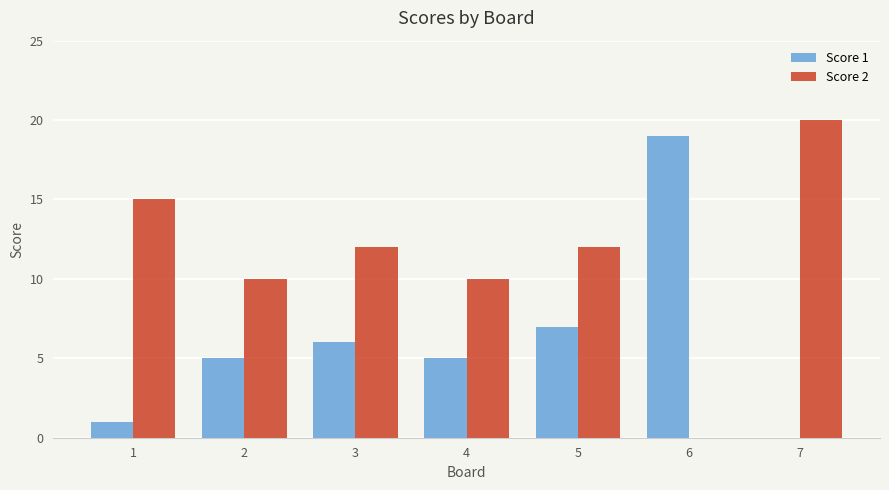

Reading left to right, extract all data points from this chart.

Score 1: 1=1	2=5	3=6	4=5	5=7	6=19	7=0
Score 2: 1=15	2=10	3=12	4=10	5=12	6=0	7=20